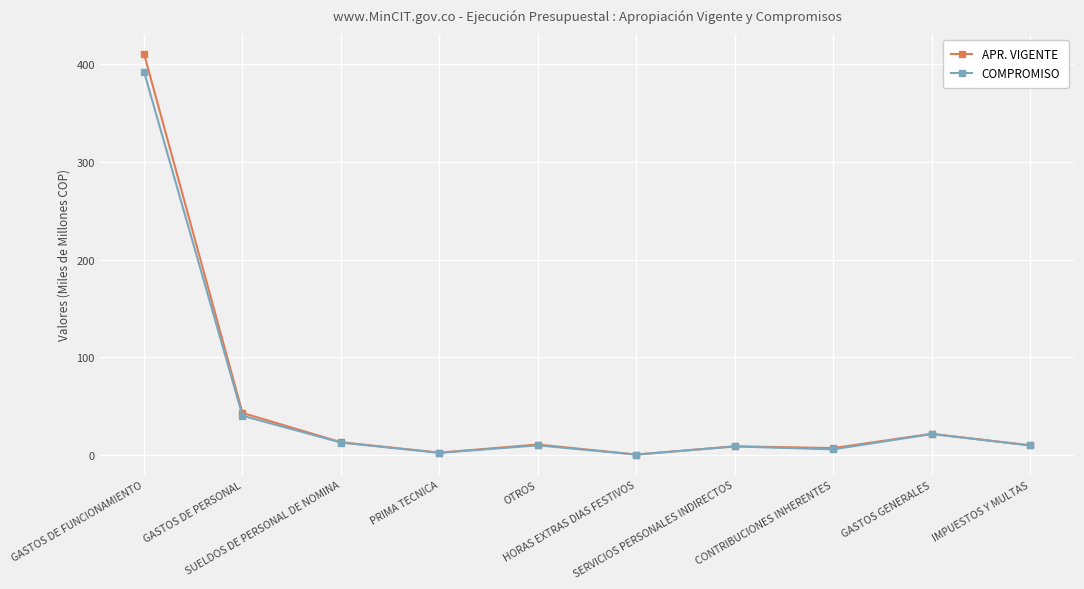

How many data points does each series have?

10